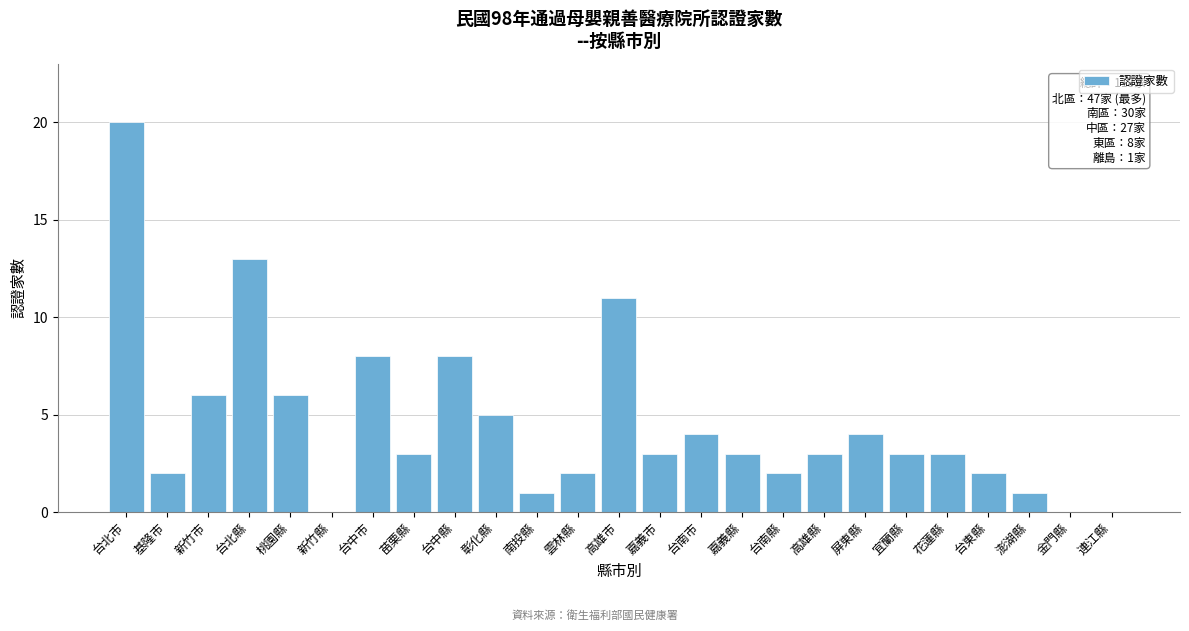

Reading left to right, what are all the values shown in this chart?

台北市=20	基隆市=2	新竹市=6	台北縣=13	桃園縣=6	新竹縣=0	台中市=8	苗栗縣=3	台中縣=8	彰化縣=5	南投縣=1	雲林縣=2	高雄市=11	嘉義市=3	台南市=4	嘉義縣=3	台南縣=2	高雄縣=3	屏東縣=4	宜蘭縣=3	花蓮縣=3	台東縣=2	澎湖縣=1	金門縣=0	連江縣=0